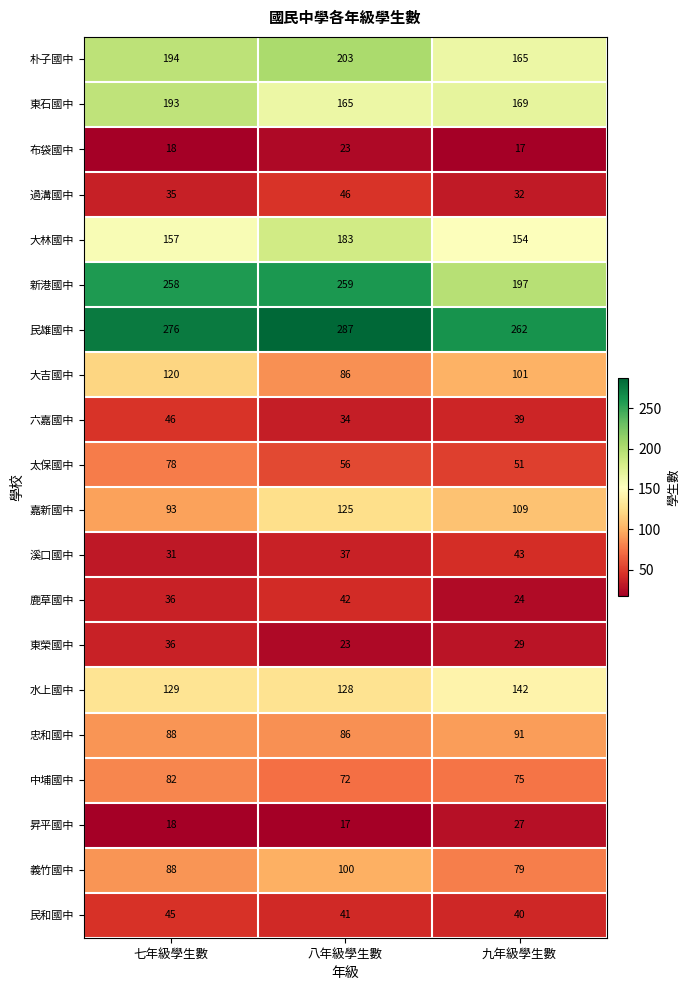

Which series has the largest total across all categories?

民雄國中